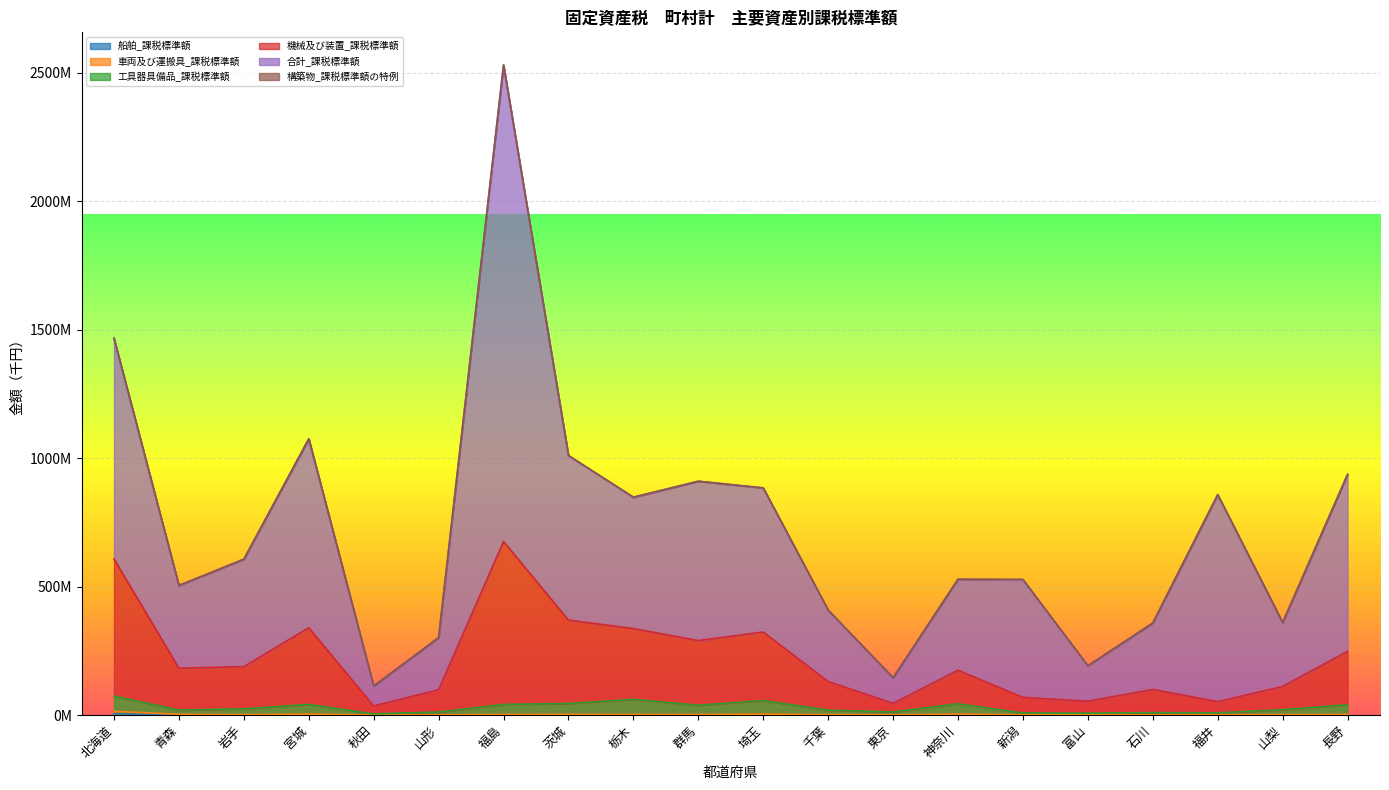

Which category has the lowest value in the 機械及び装置_課税標準額 series?

秋田